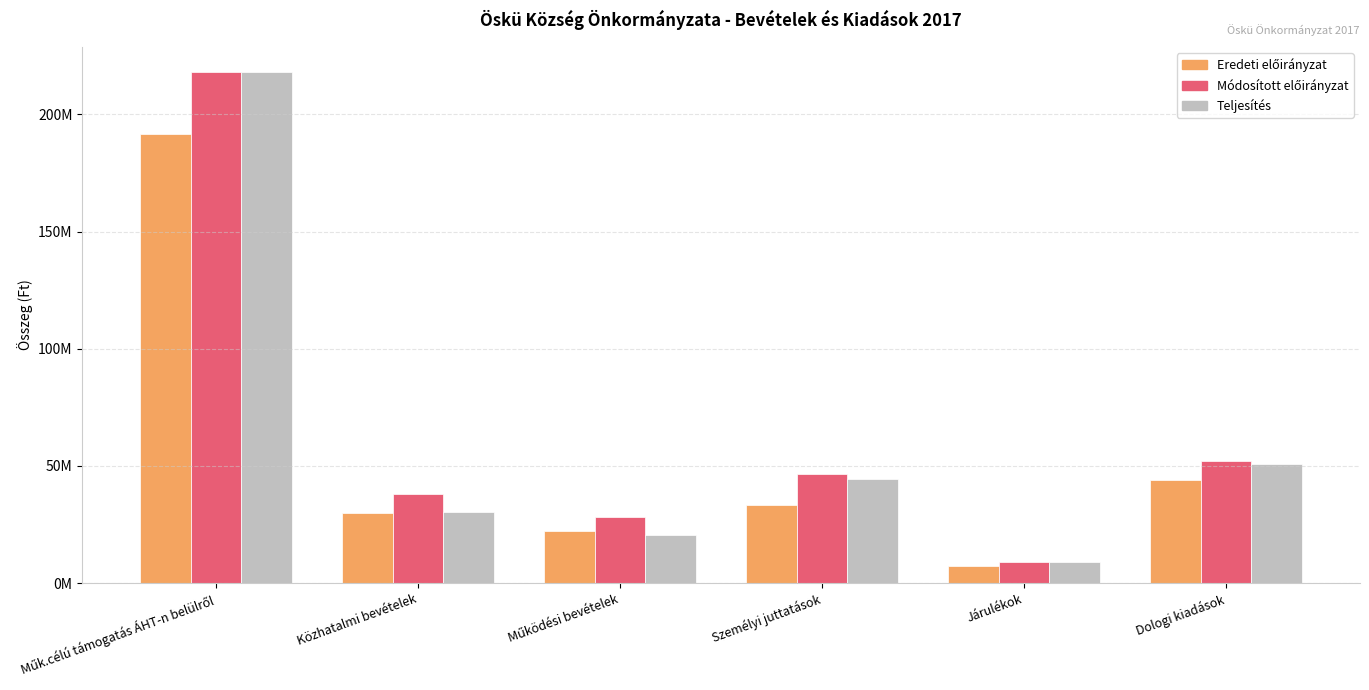

What is the sum of all Teljesítés values?

373090192